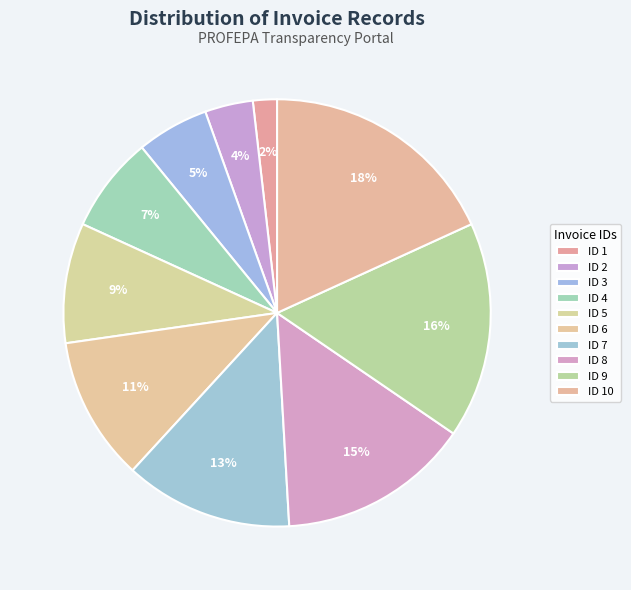

To the nearest percent, what is the average slice percentage?

10%